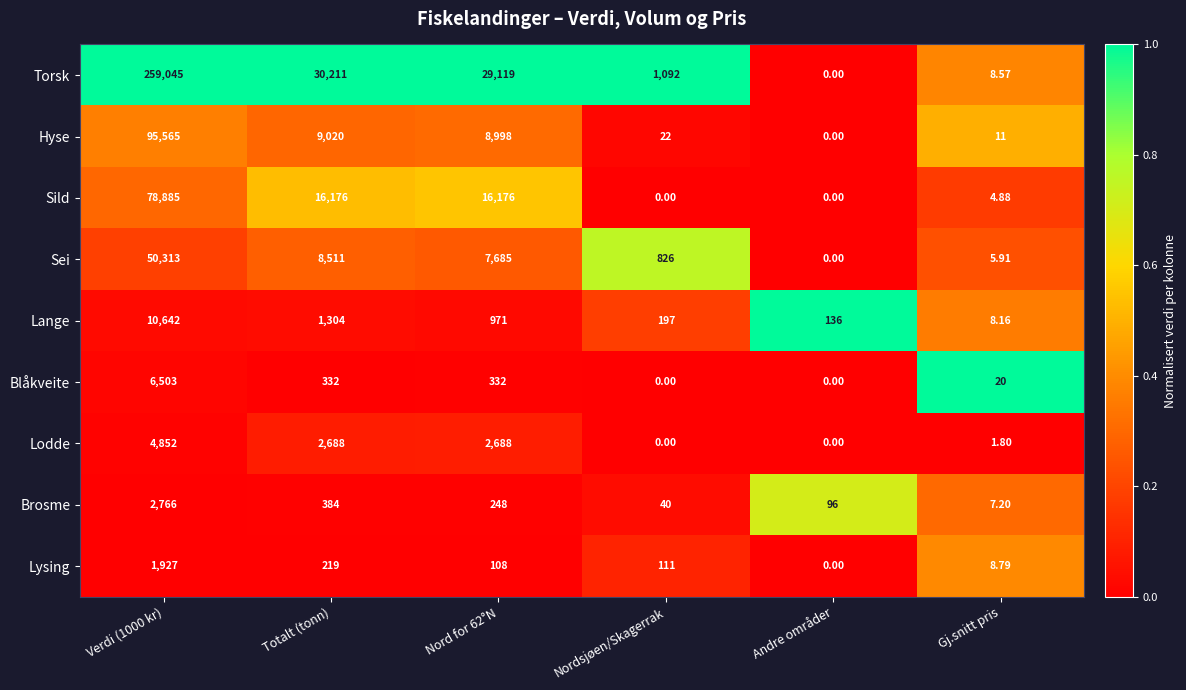

At which label is Torsk closest to 129522?

Totalt (tonn)